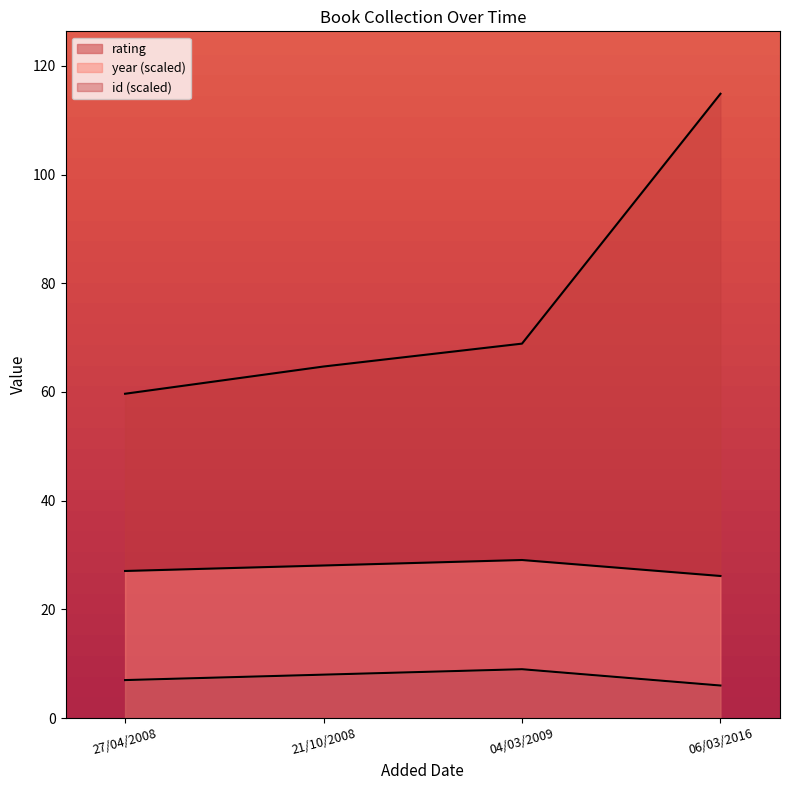

How many data points in rating are less than 8?

2